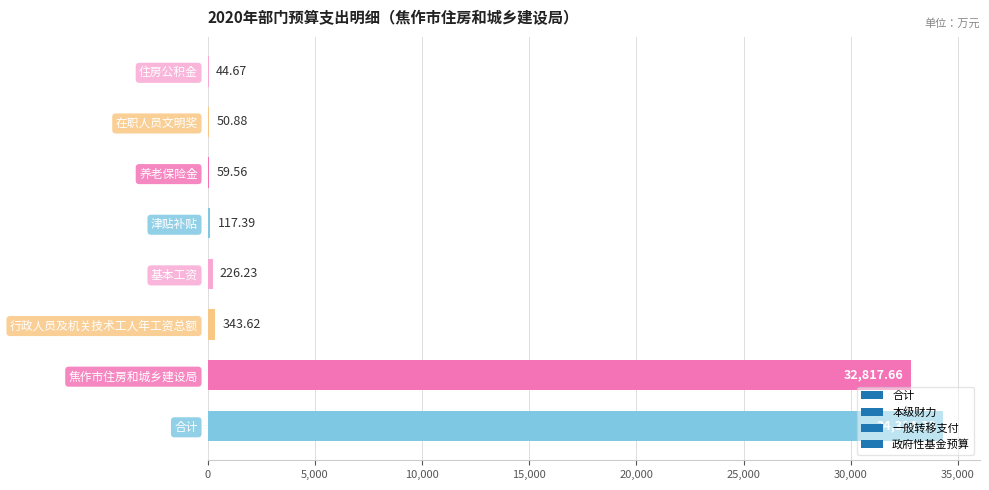

What is the sum of the values at 住房公积金 and 基本工资?

270.9